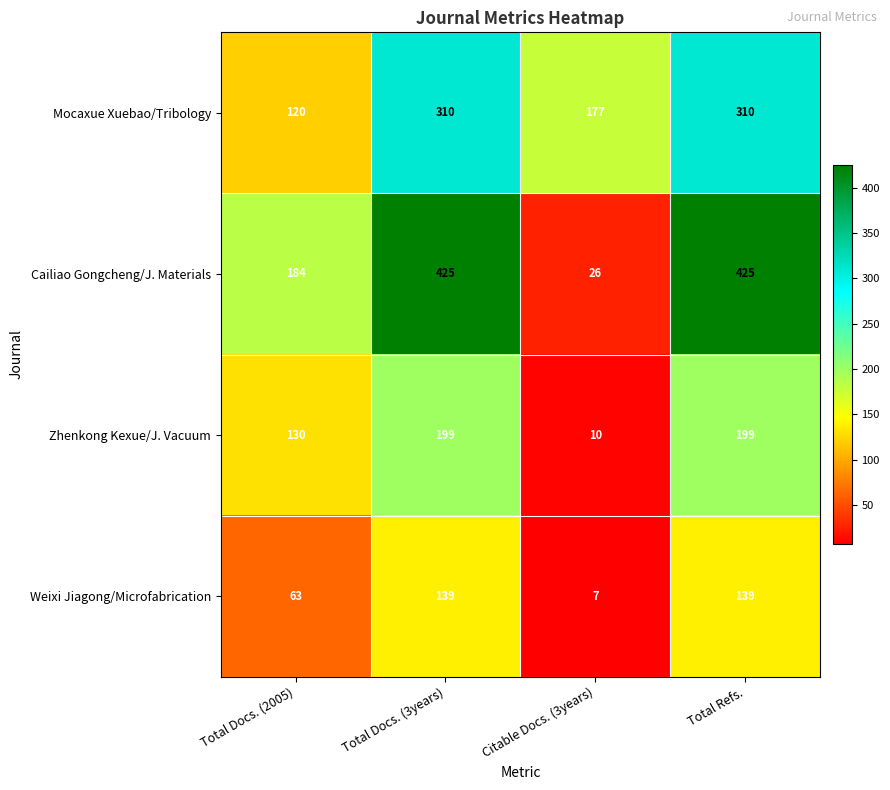

Is it true that Mocaxue Xuebao/Tribology equals 310 at Total Refs.?

True